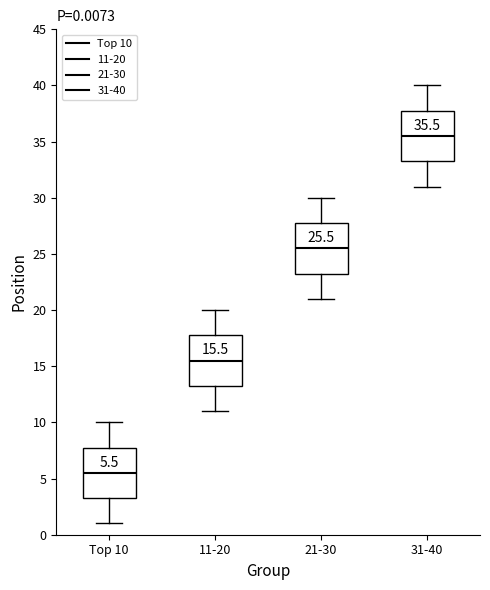

Which box has the highest median line?

31-40